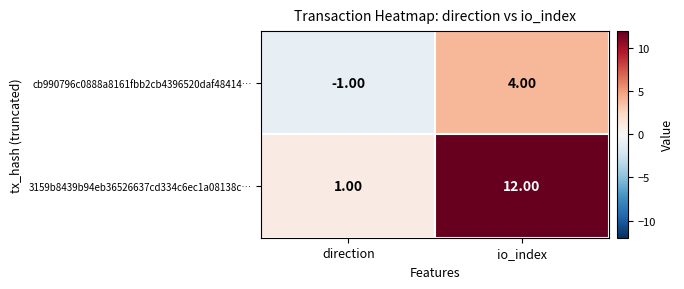

At how many categories does at least one series exceed 5?

1